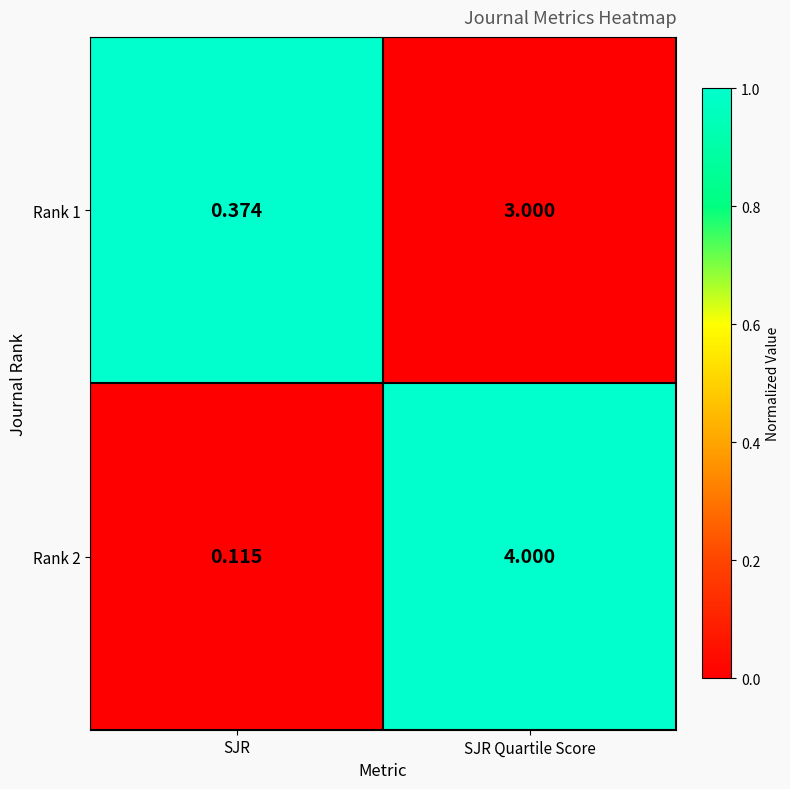

Where is Rank 1 nearest to the value 1?

SJR